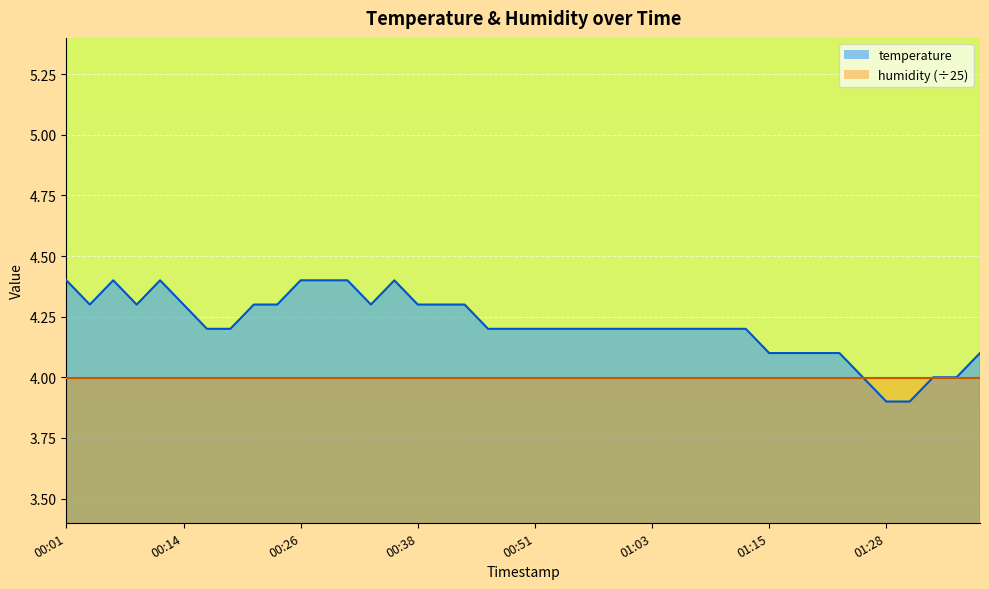

What position from the right is 00:34?

27